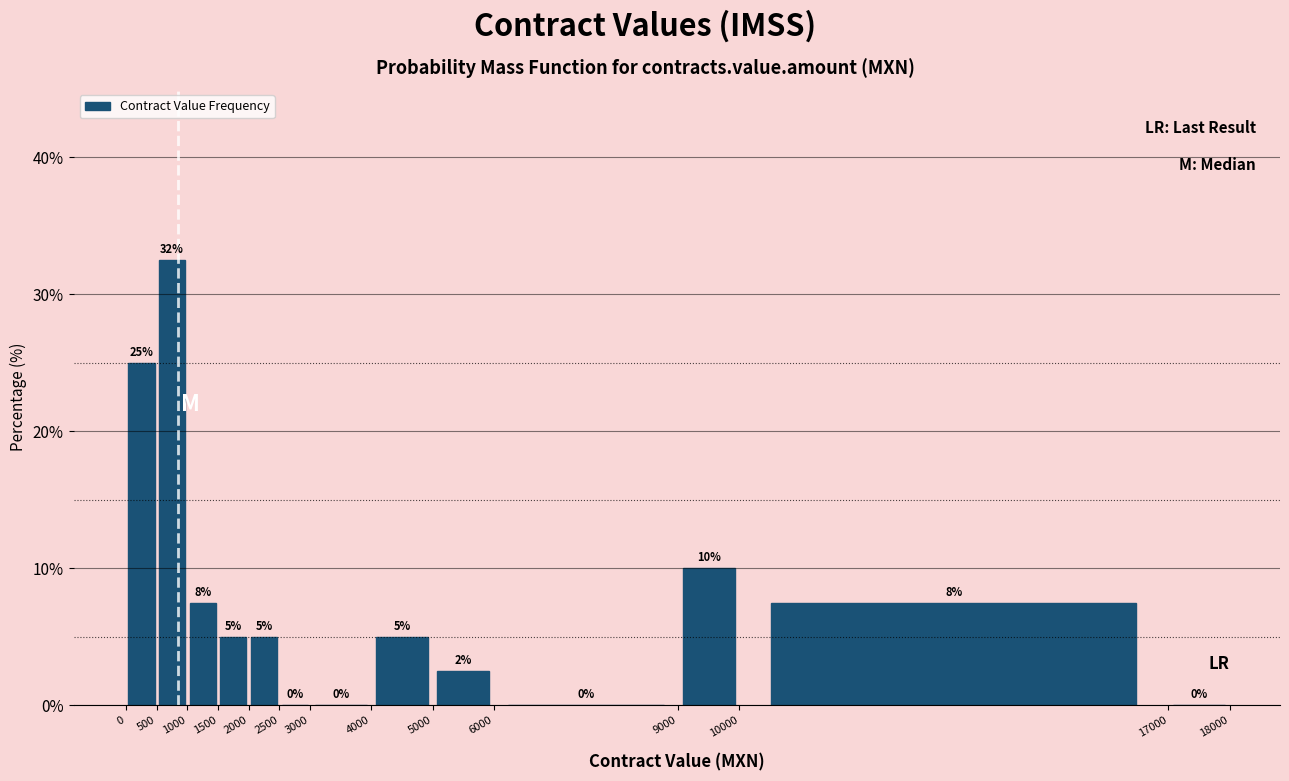

Over which range of the x-axis is the bar tallest?

500 to 1000